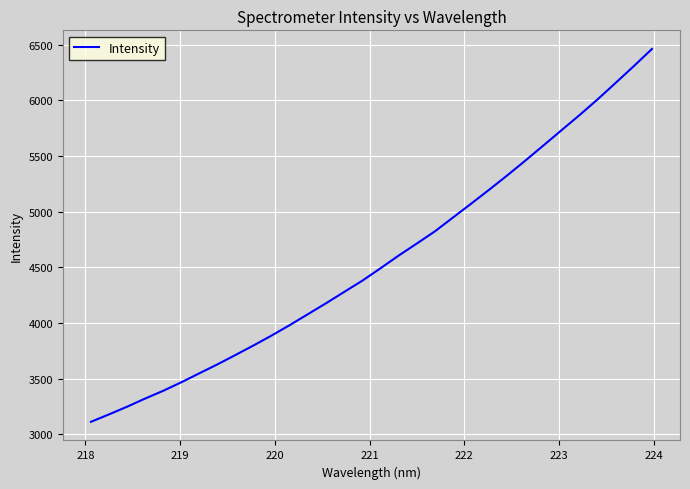

What is the minimum value shown in the chart?

3111.7